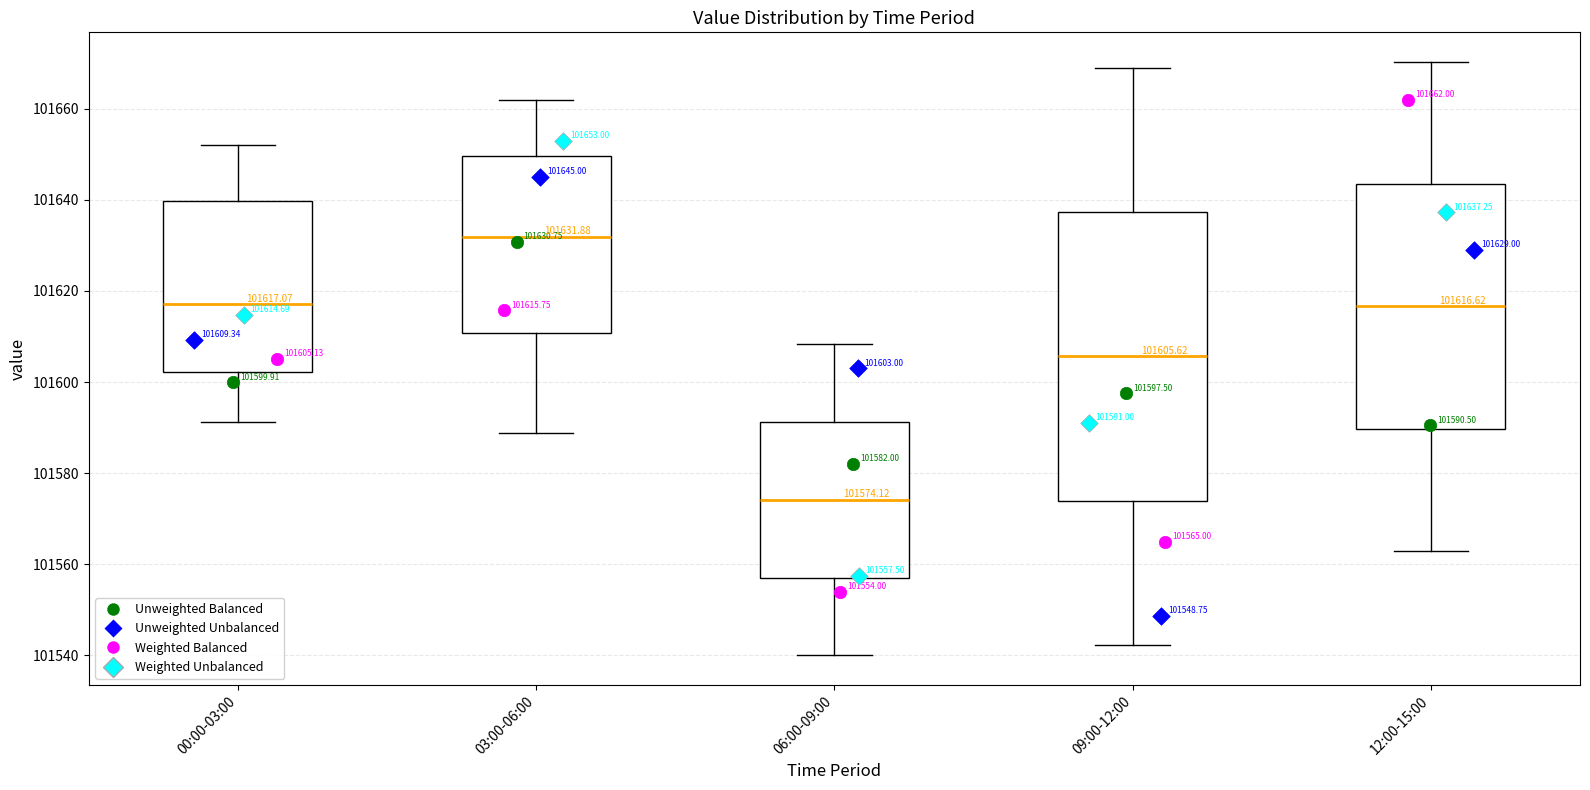

Which box is the tallest, from its lower edge to its upper edge?

09:00-12:00